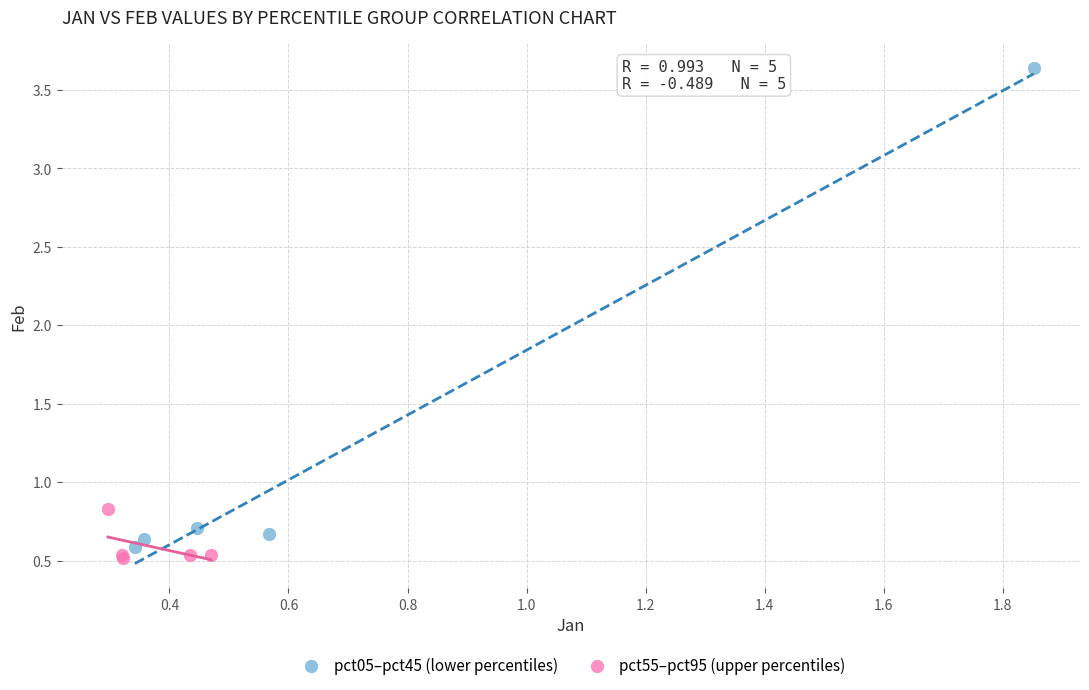

Which series has the widest spread of Y values?

pct05–pct45 (lower percentiles)